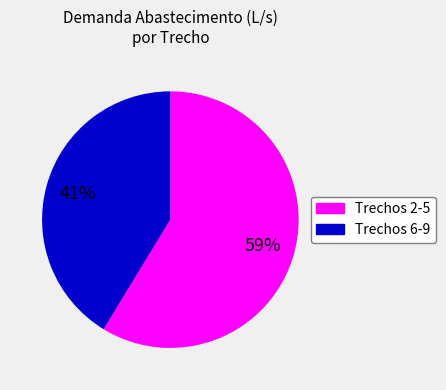

Is there any slice that represents more than half of the pie?

Yes